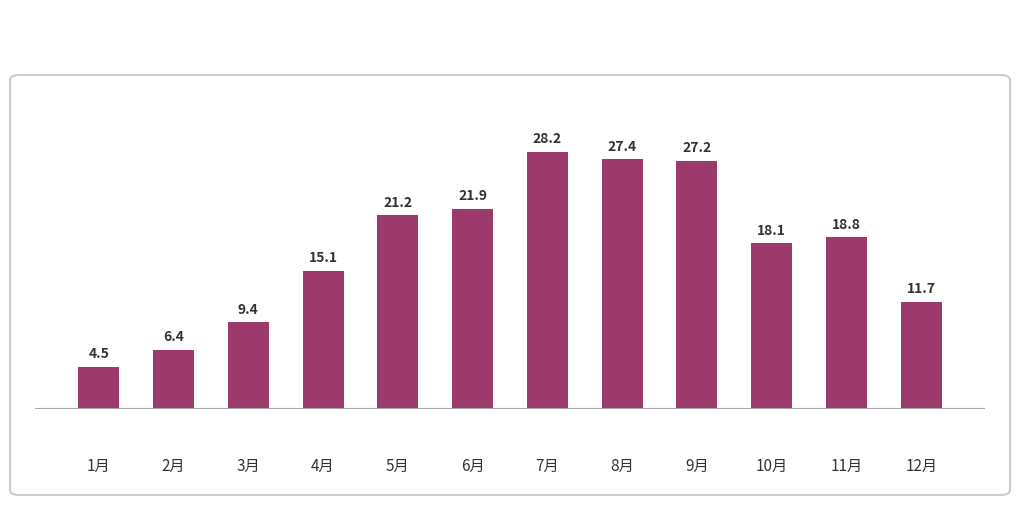

What is the sum of the values at 5月 and 10月?

39.3